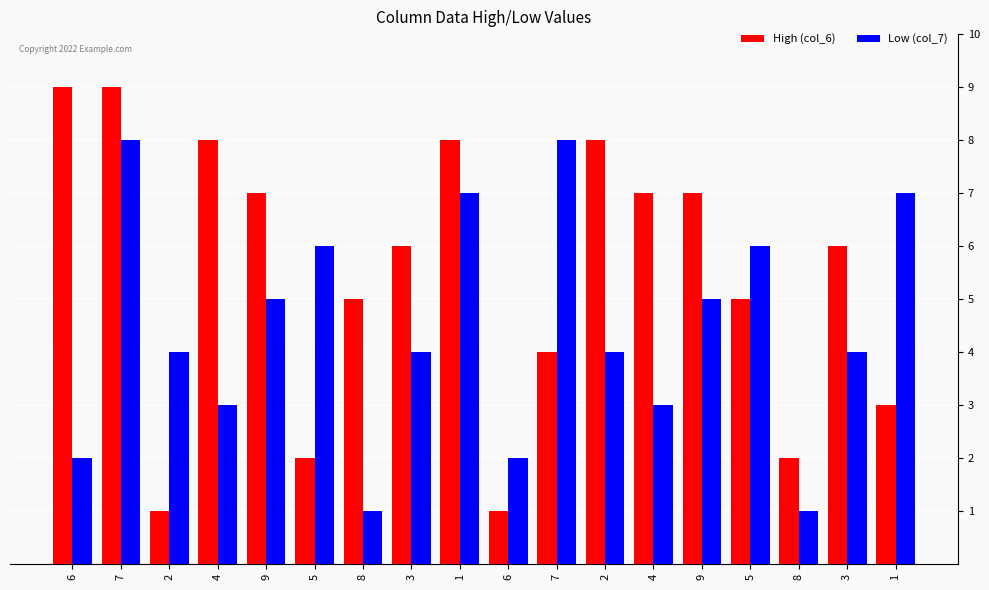

What are all the series names shown in the legend?

High (col_6), Low (col_7)